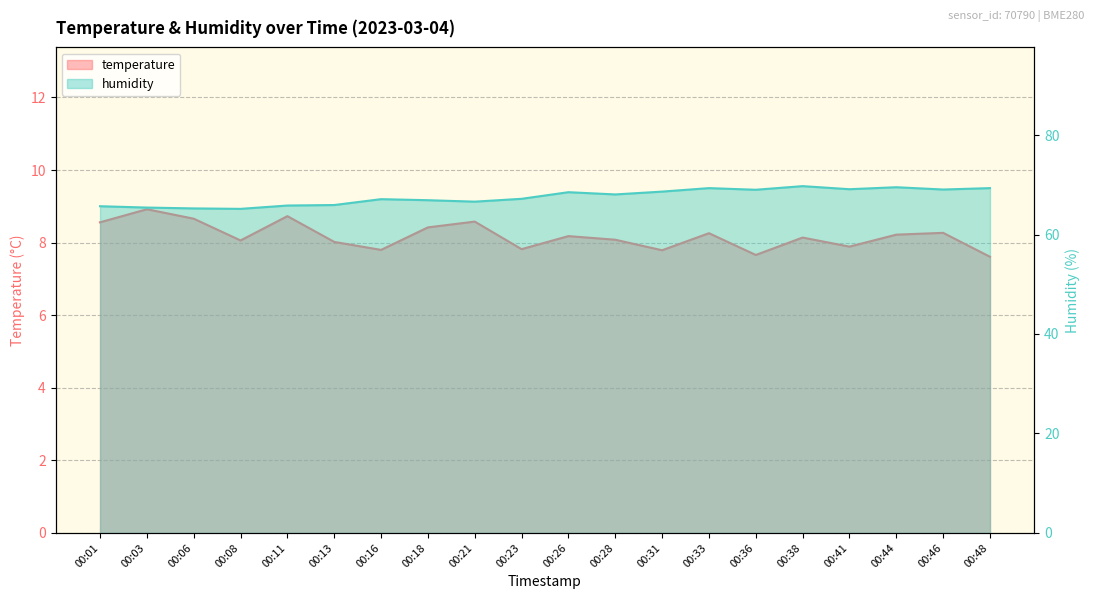

What is the maximum value for temperature?

8.9